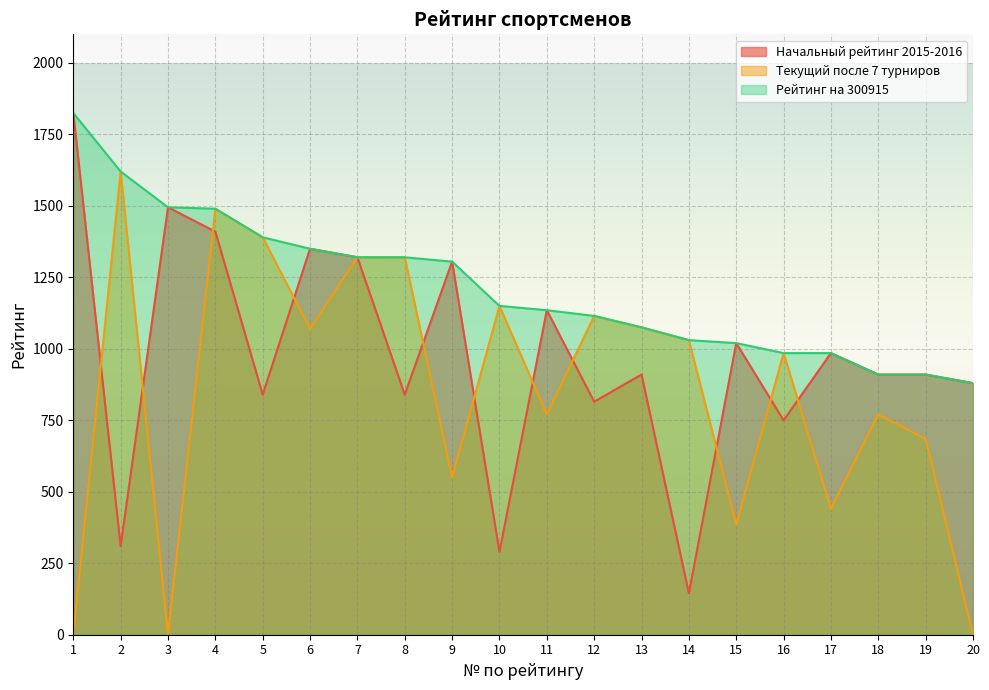

How many distinct data groups are displayed?

3